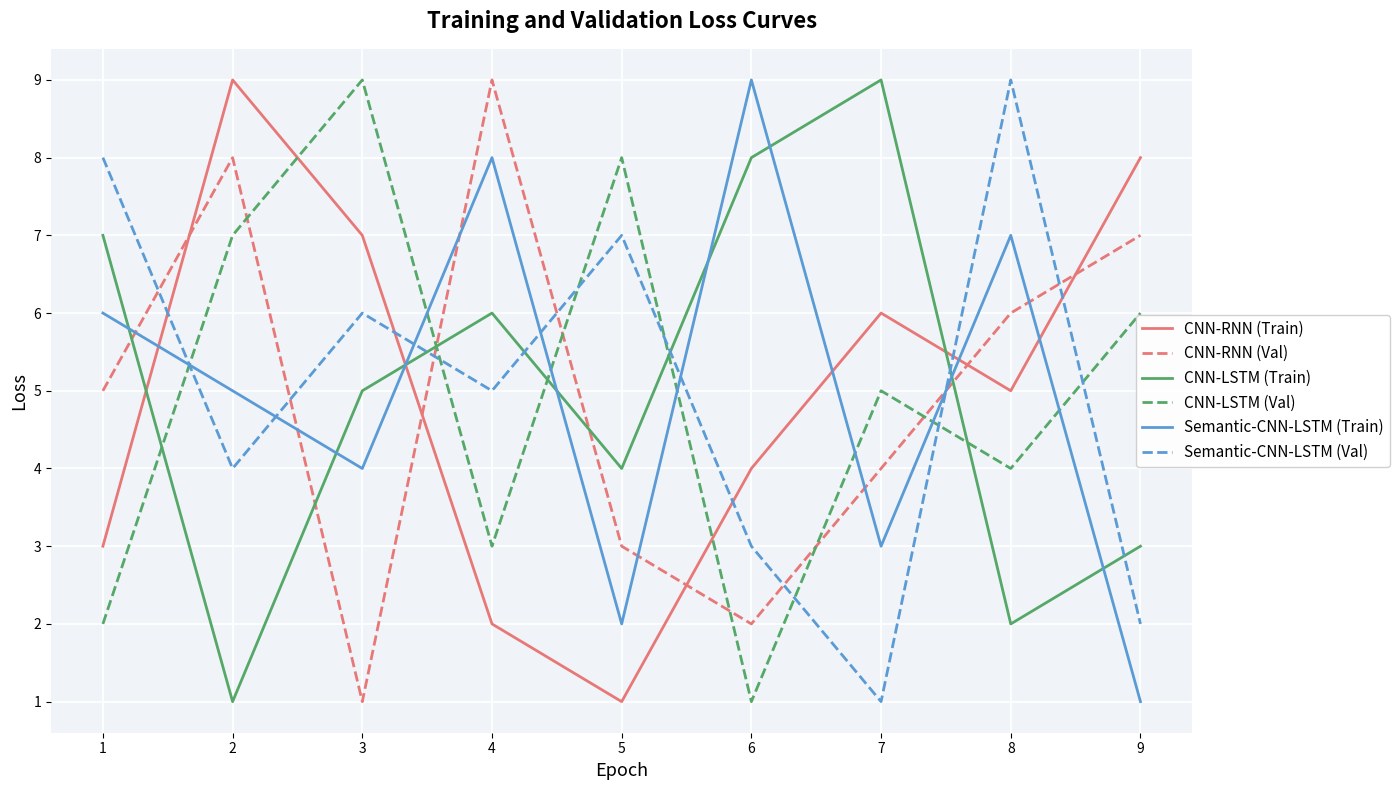

The CNN-LSTM (Train) series shows 2 at 1. True or false?

False